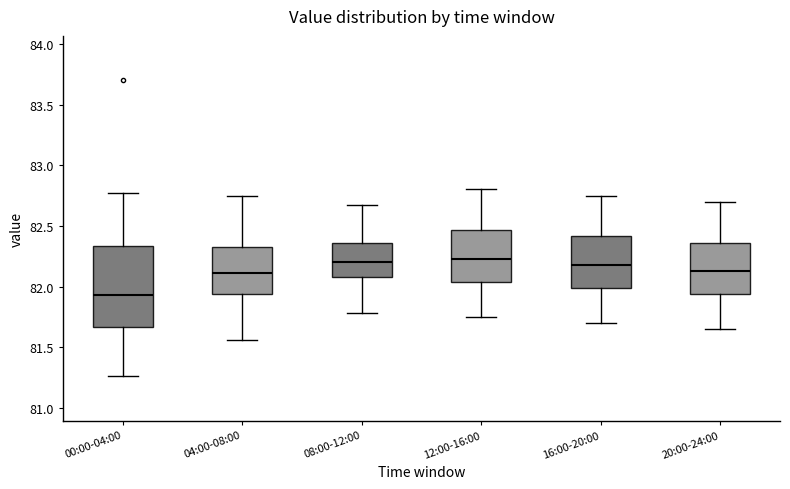

Comparing the boxes themselves (not the whiskers), which one is the tallest?

00:00-04:00